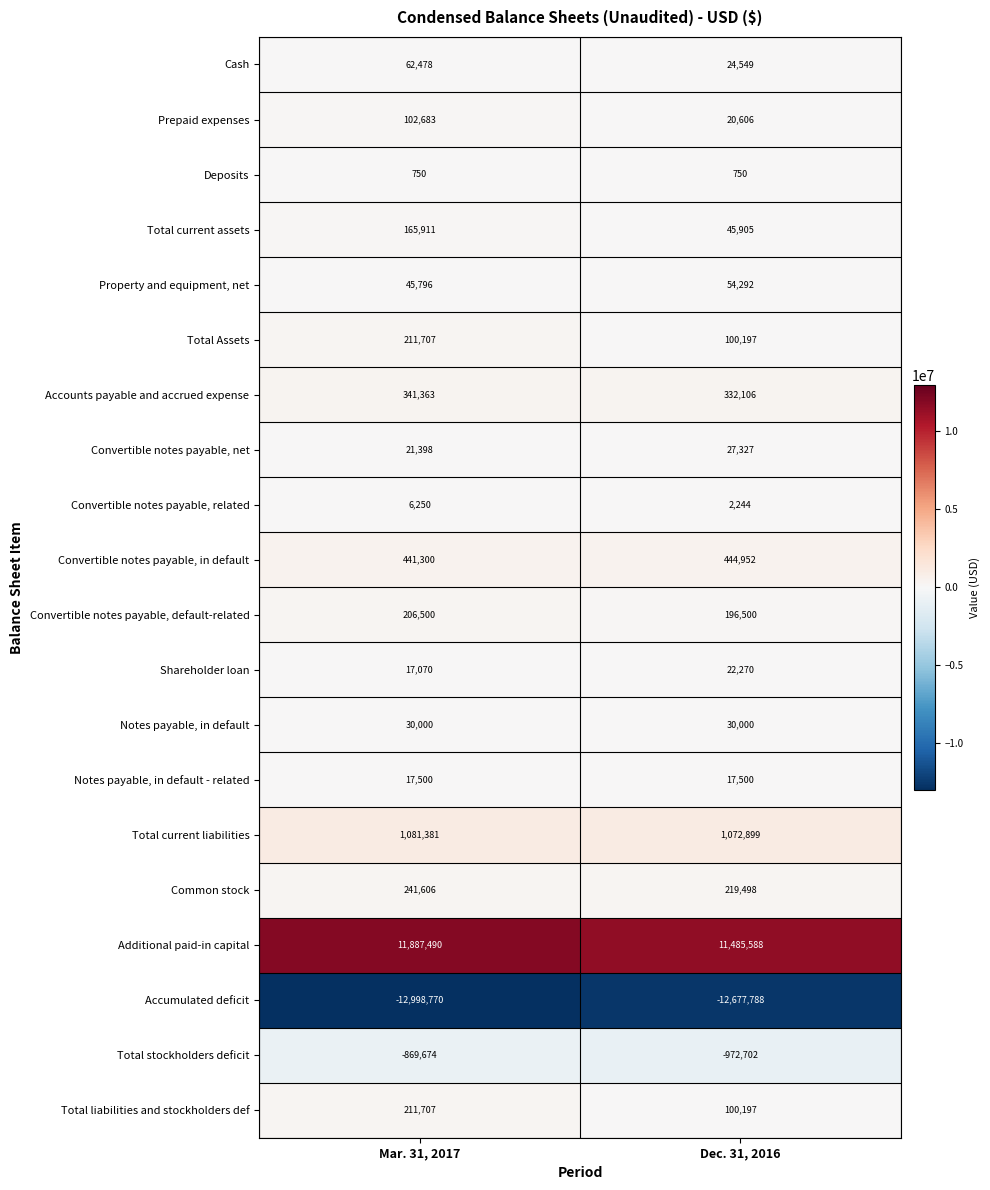

How many data points does each series have?

2